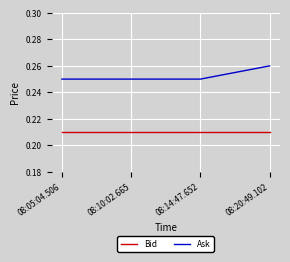

True or false: Bid and Ask cross at least once.

False